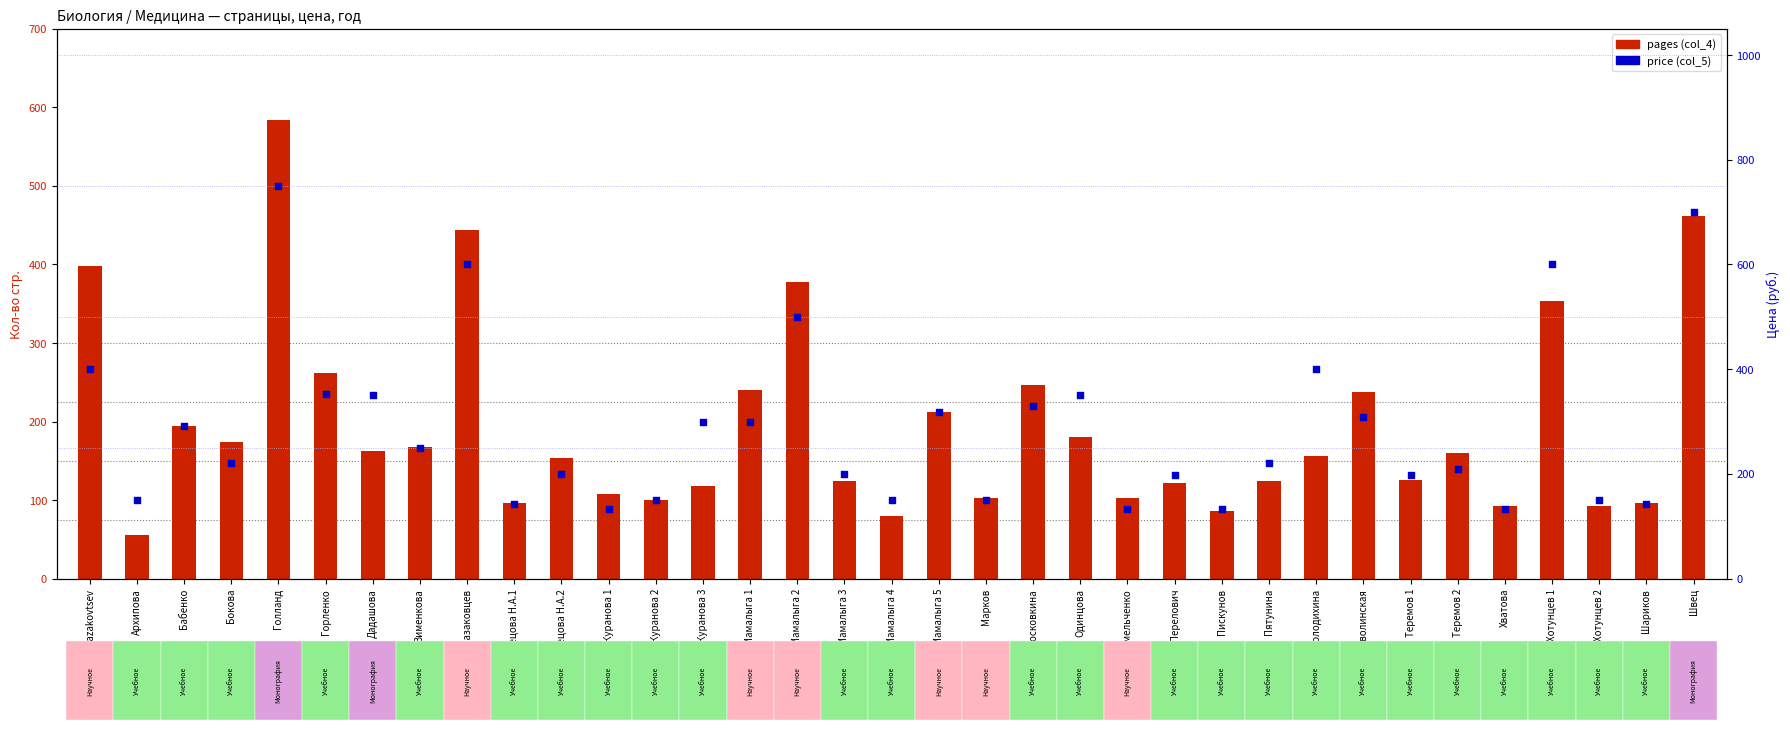

At how many categories does at least one series exceed 388?

7